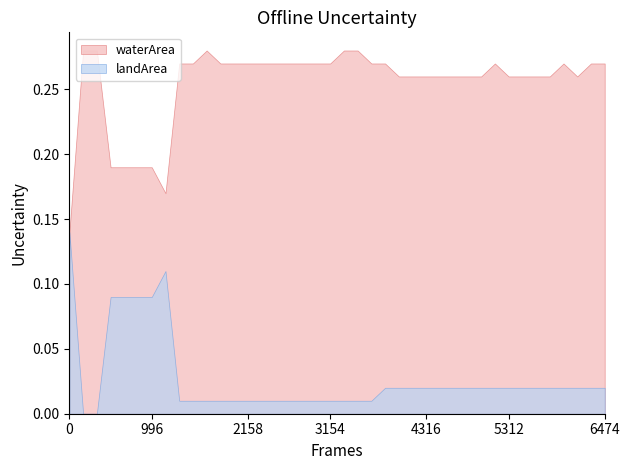

Rank the series by their maximum value, from highest to lowest.

waterArea, landArea